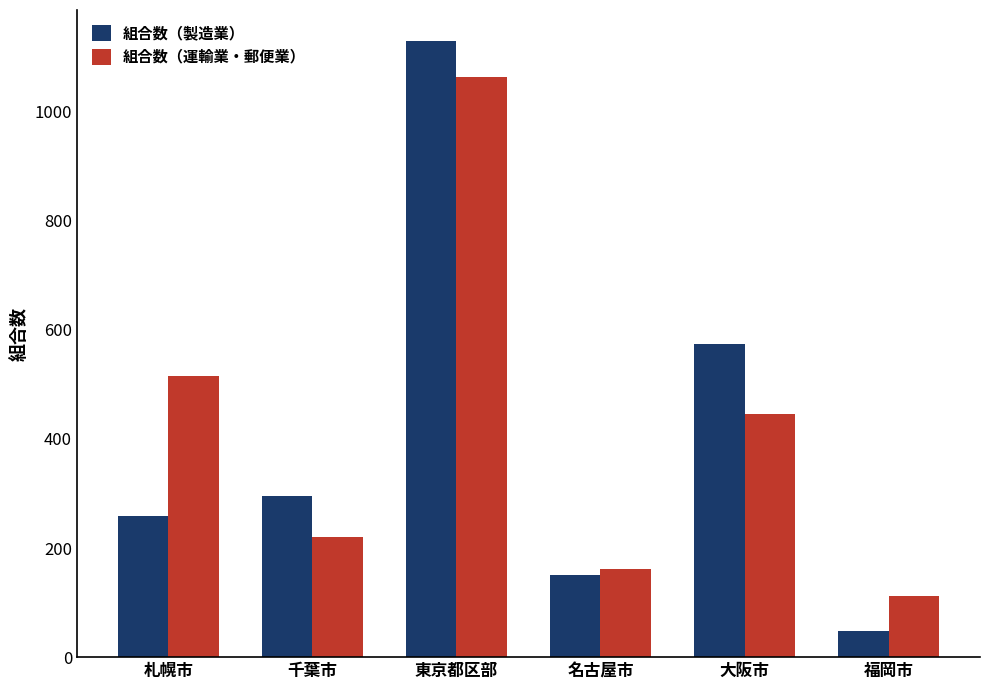

Rank the series by their average value, from lowest to highest.

組合数（製造業）, 組合数（運輸業・郵便業）